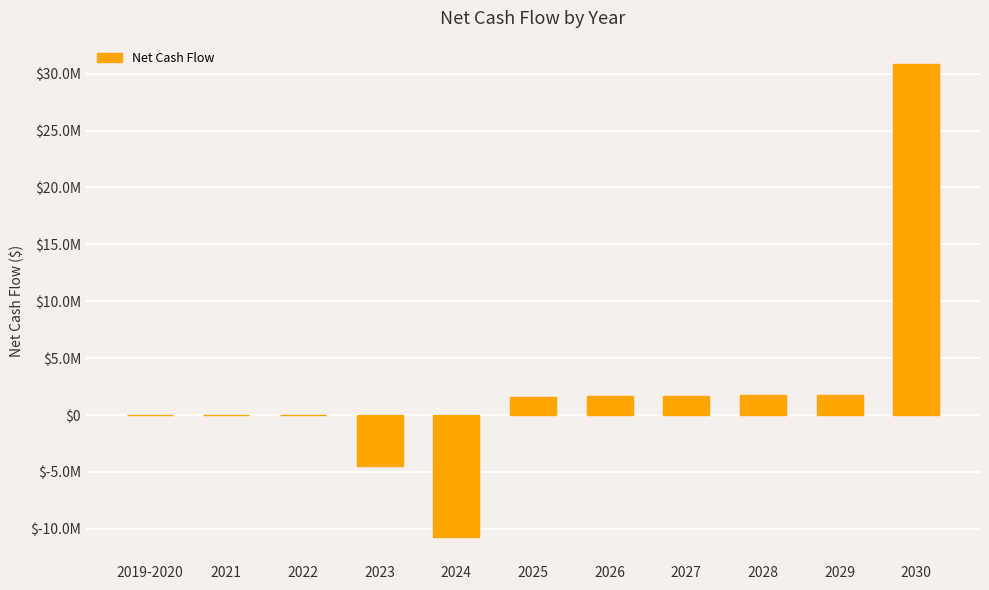

What is the maximum value shown in the chart?

30821370.3